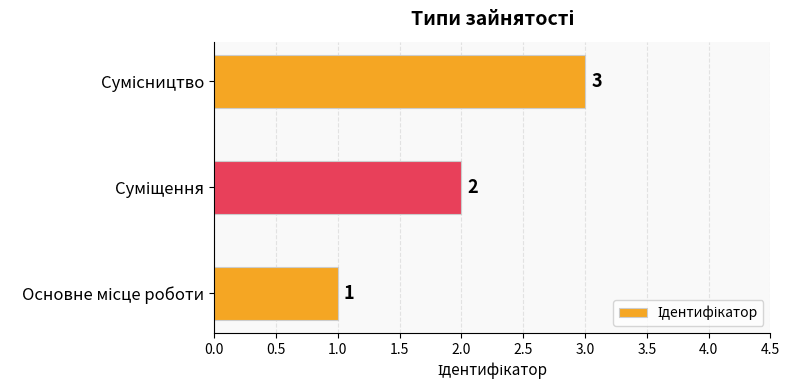

What is the sum of all values?

6